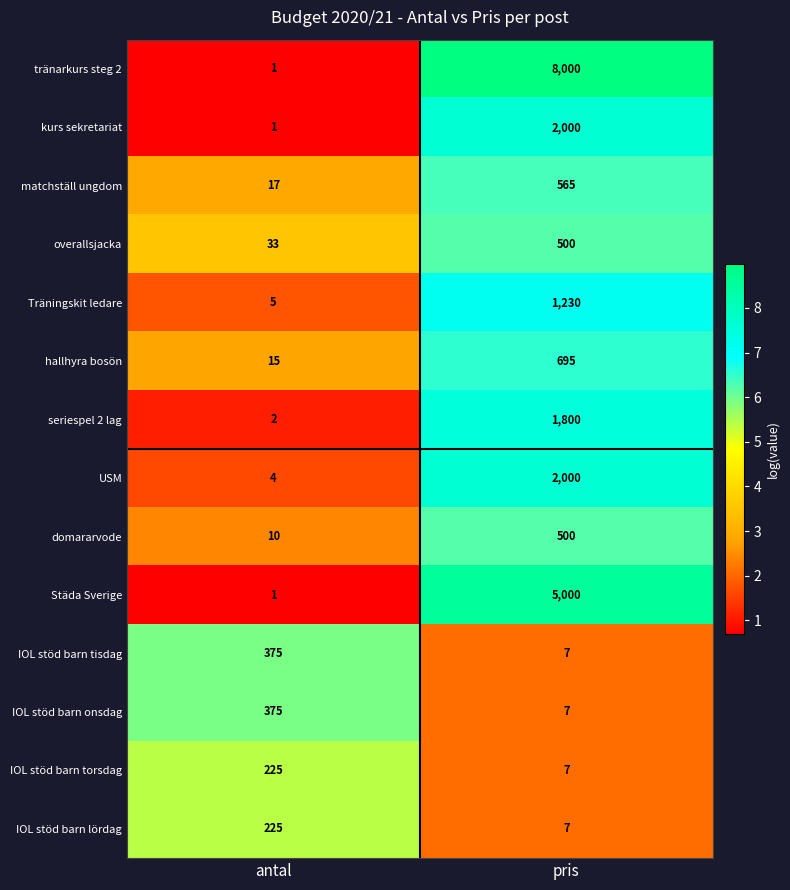

What is the total value across all series at pris?

22318